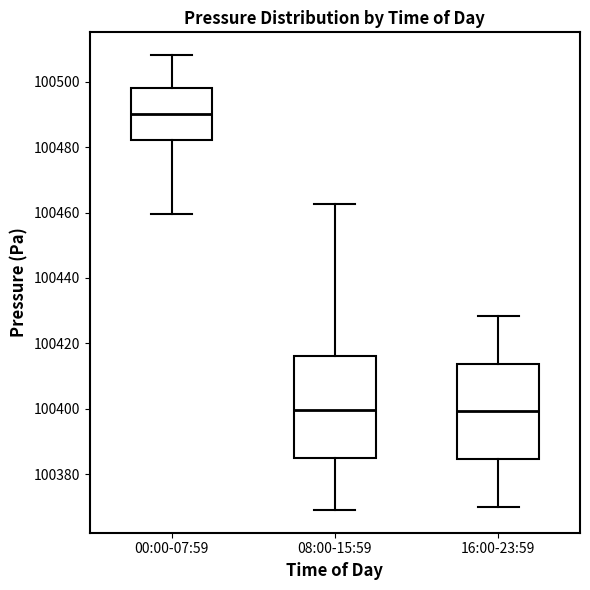

Reading left to right, read every box against the y-axis: the position of its median line, the range the box covers, and the ends of its whiskers. The values are not printed on the chart, so give them approximately, as read against the axis.

00:00-07:59: median 100490, box 100482 to 100498, whiskers 100460 to 100508
08:00-15:59: median 100400, box 100384 to 100416, whiskers 100370 to 100462
16:00-23:59: median 100400, box 100384 to 100414, whiskers 100370 to 100428